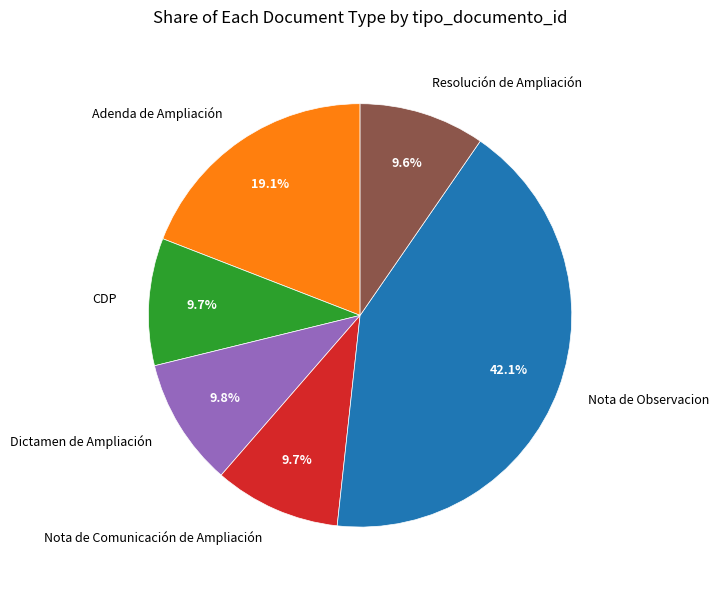

Does any single category account for the majority?

No